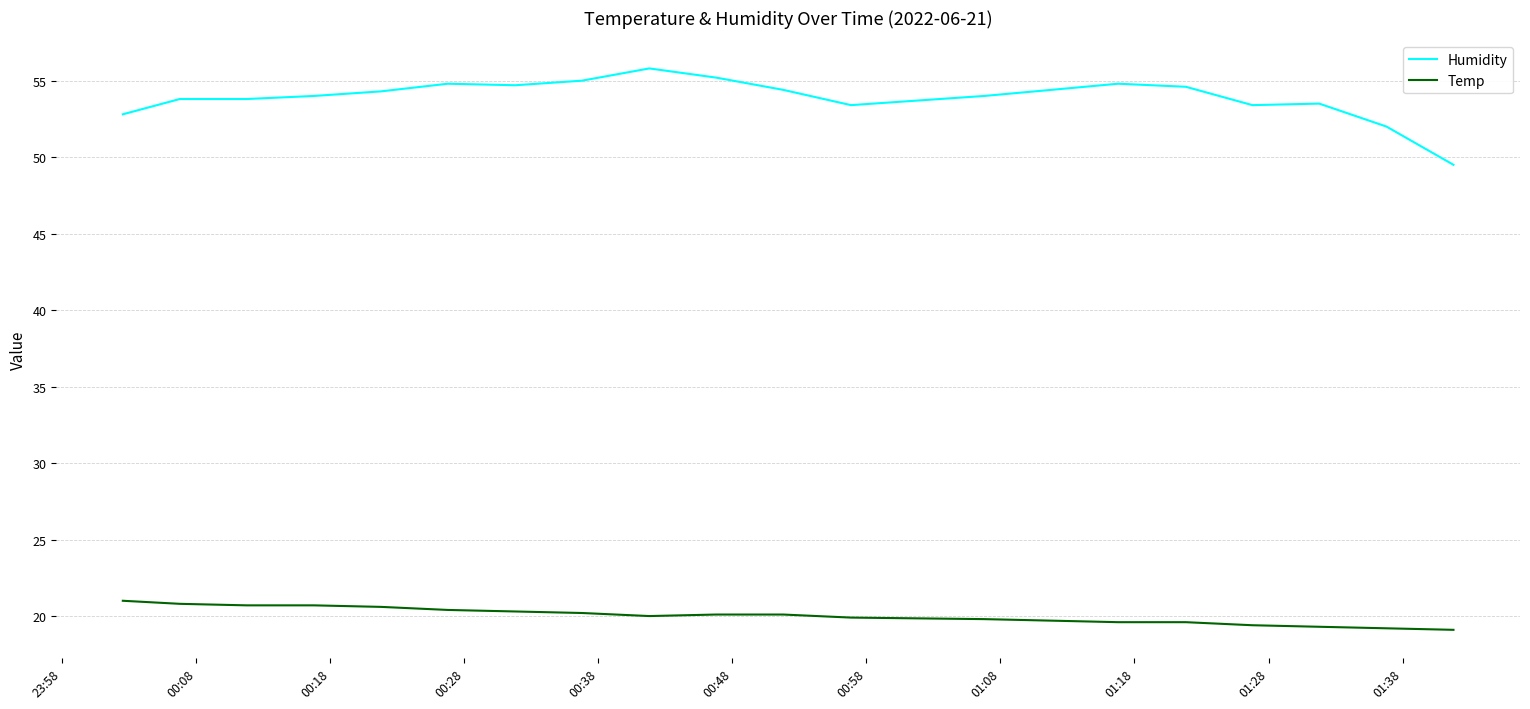

Rank the series by their maximum value, from highest to lowest.

Humidity, Temp